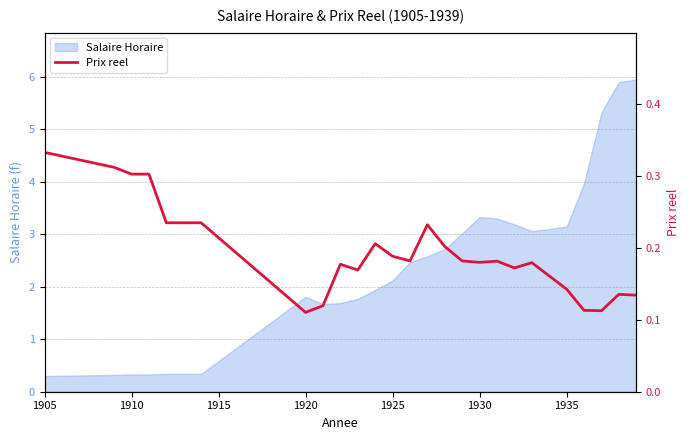

What is the value of the 15th point from the left?

0.2